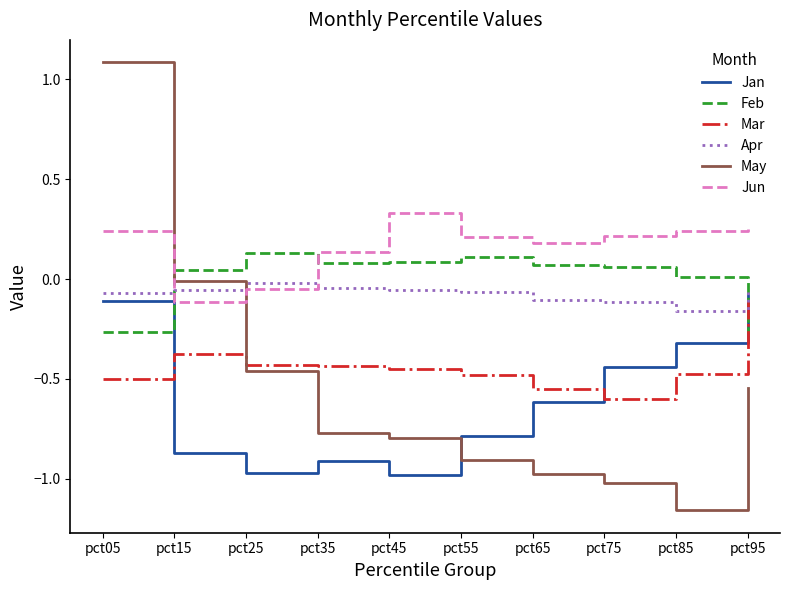

At how many categories does at least one series exceed 0?

10